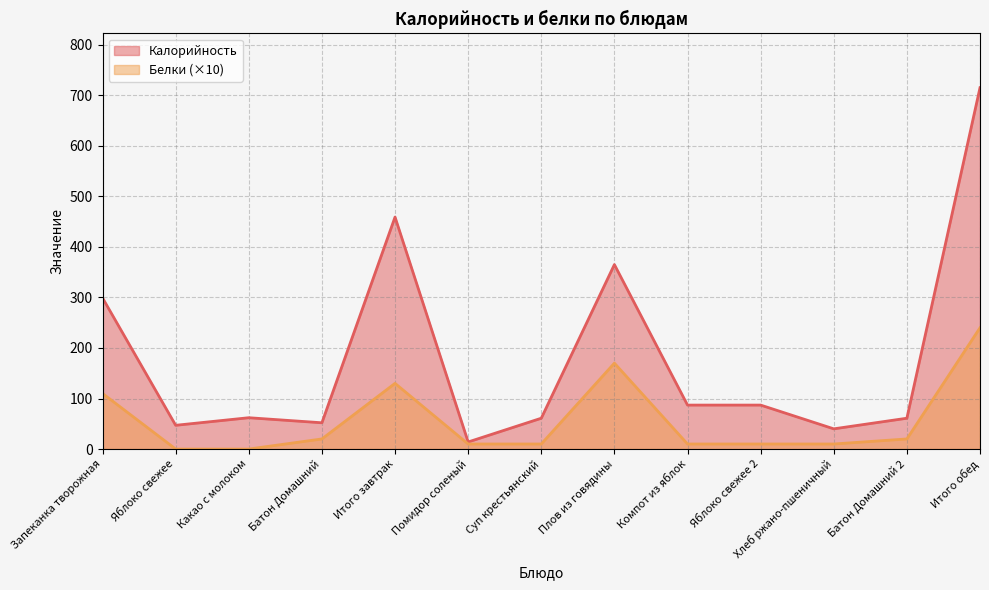

Is it true that Белки equals 130 at Итого завтрак?

True